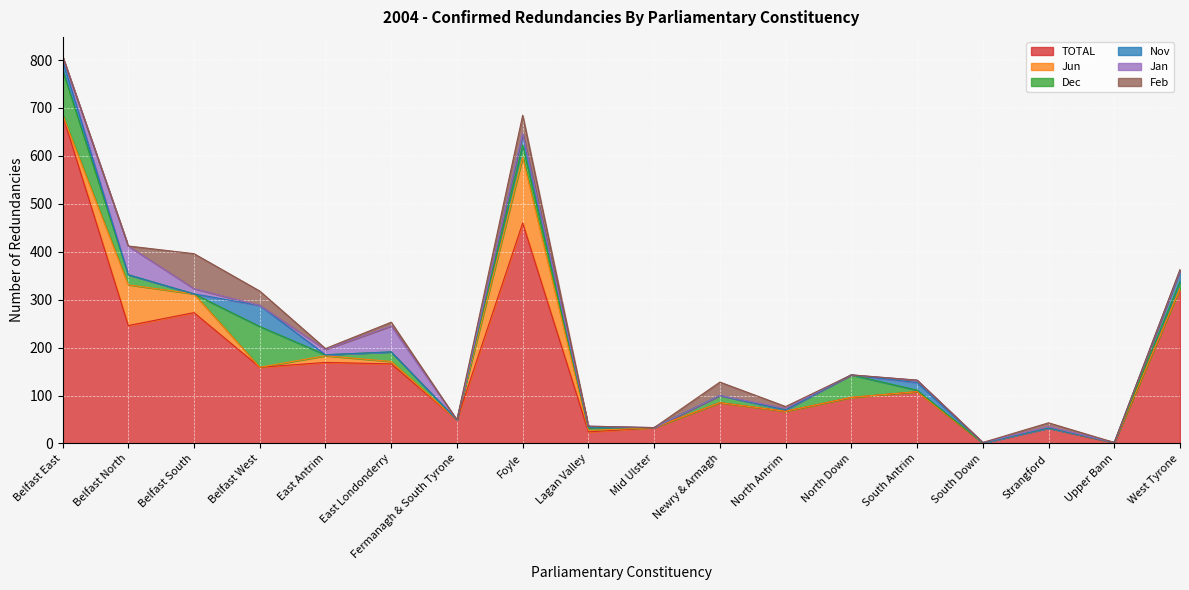

True or false: Jan has more than 0 interior local peaks.

True